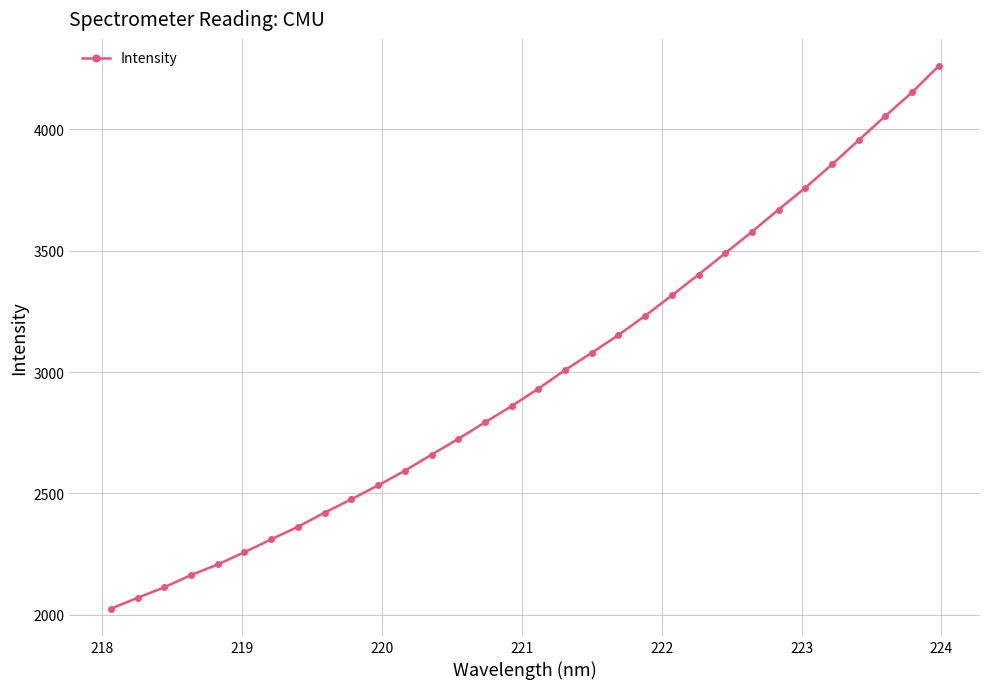

What is the average value?

2983.5